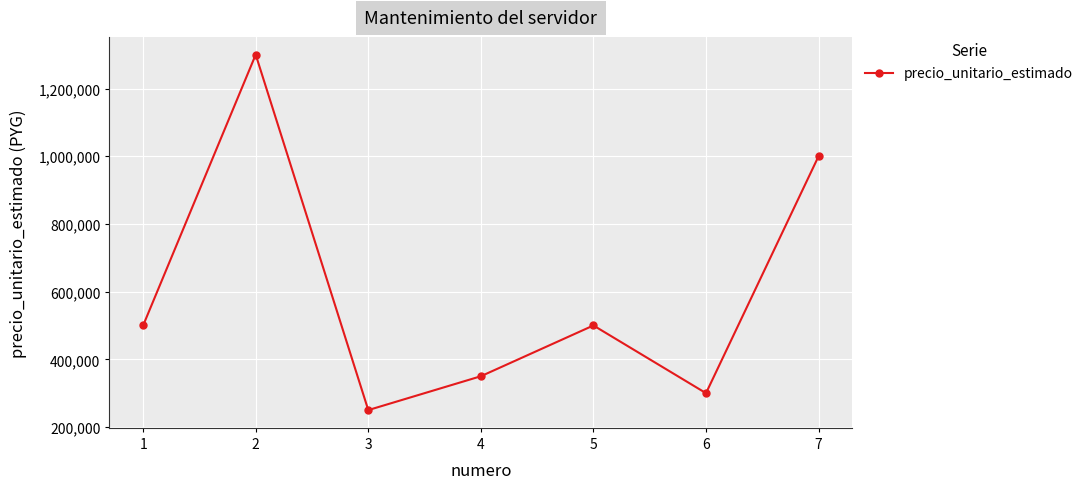

What is the difference between the maximum and minimum values?

1050000